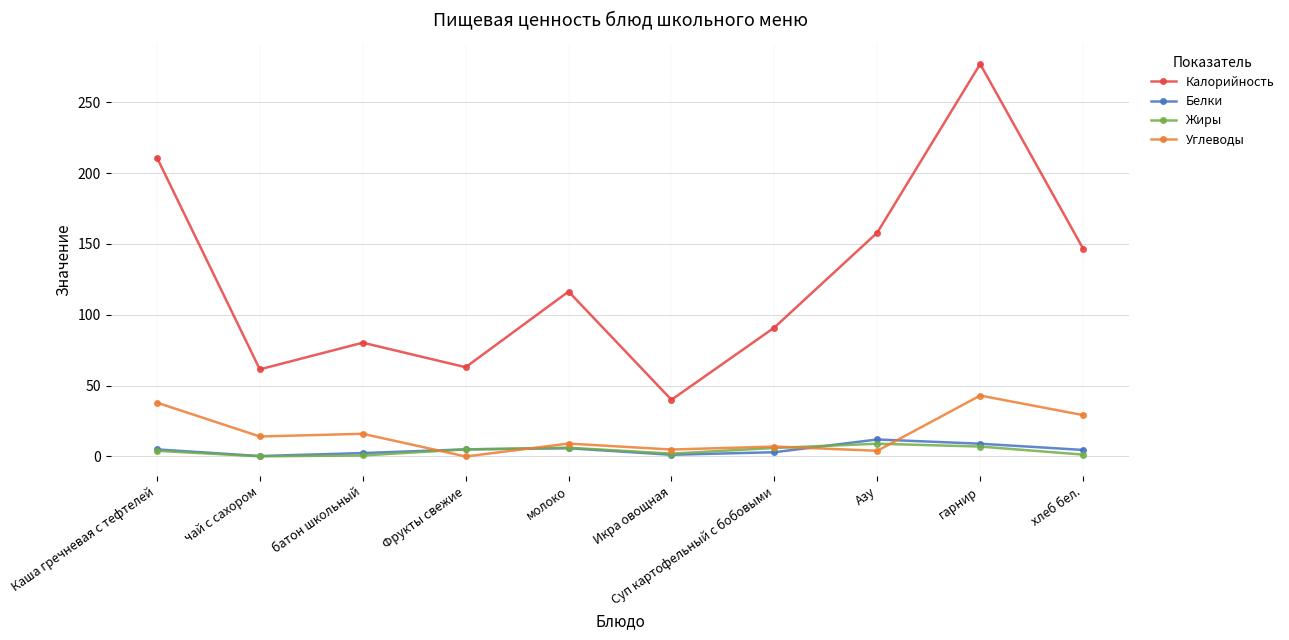

The value of Жиры at Фрукты свежие is 5.0. True or false?

True